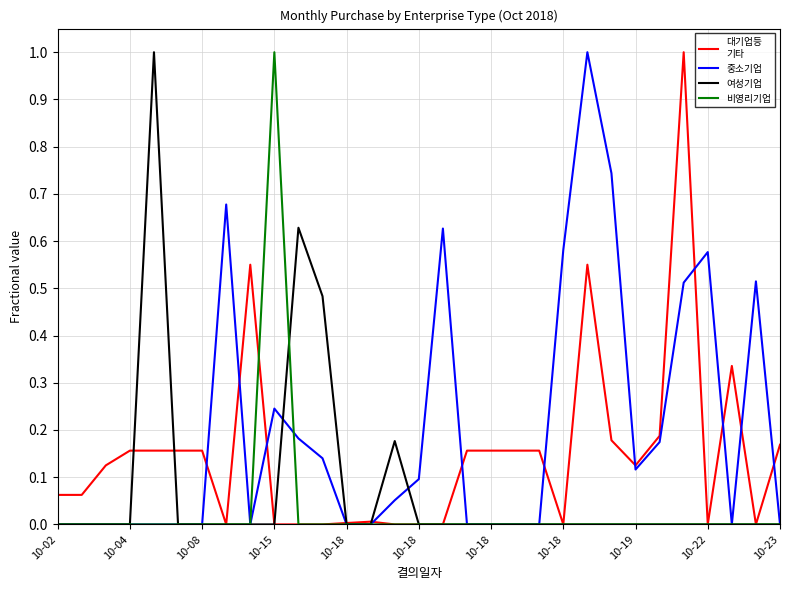

What is the greatest value displayed?

1.0